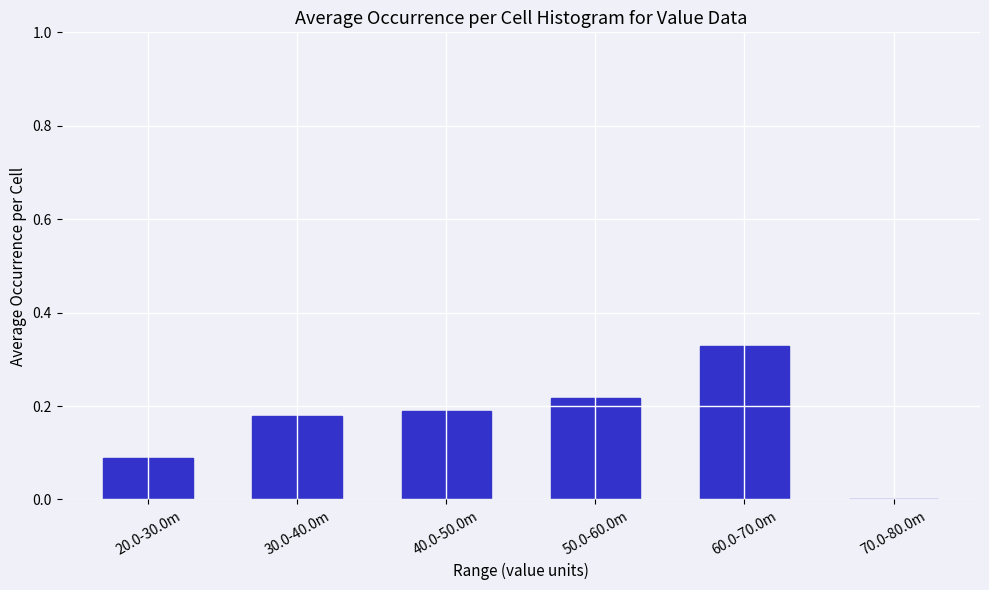

What is the change in value from 60.0-70.0m to 70.0-80.0m?

-0.3